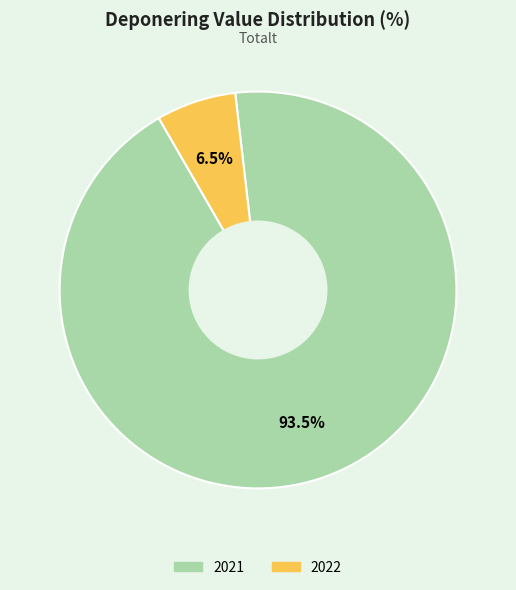

Is there a majority slice in this chart?

Yes